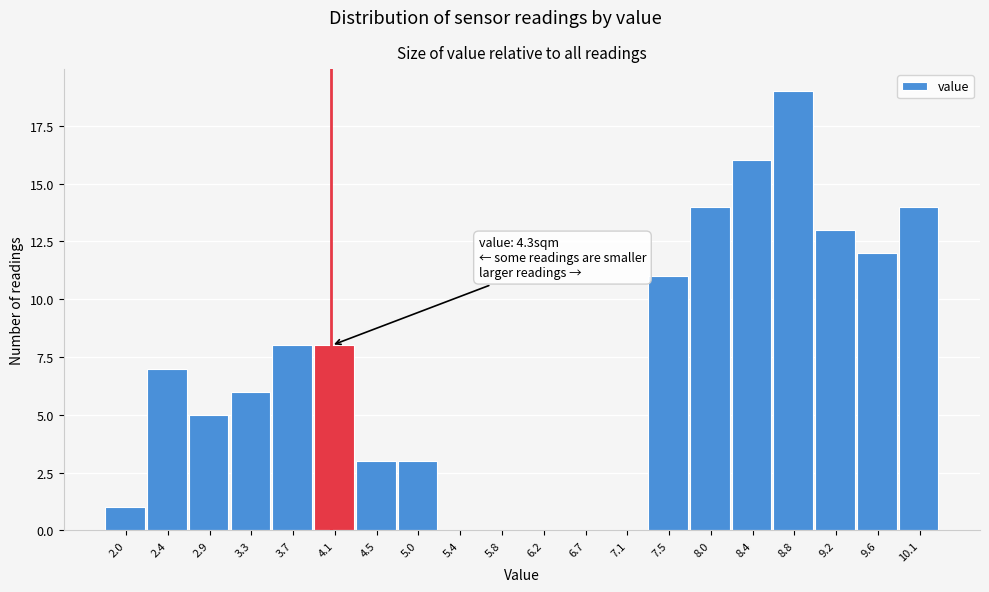

Reading left to right, list all the values displayed in this chart.

2.0=1	2.4=7	2.9=5	3.3=6	3.7=8	4.1=8	4.5=3	5.0=3	5.4=0	5.8=0	6.2=0	6.7=0	7.1=0	7.5=11	8.0=14	8.4=16	8.8=19	9.2=13	9.6=12	10.1=14